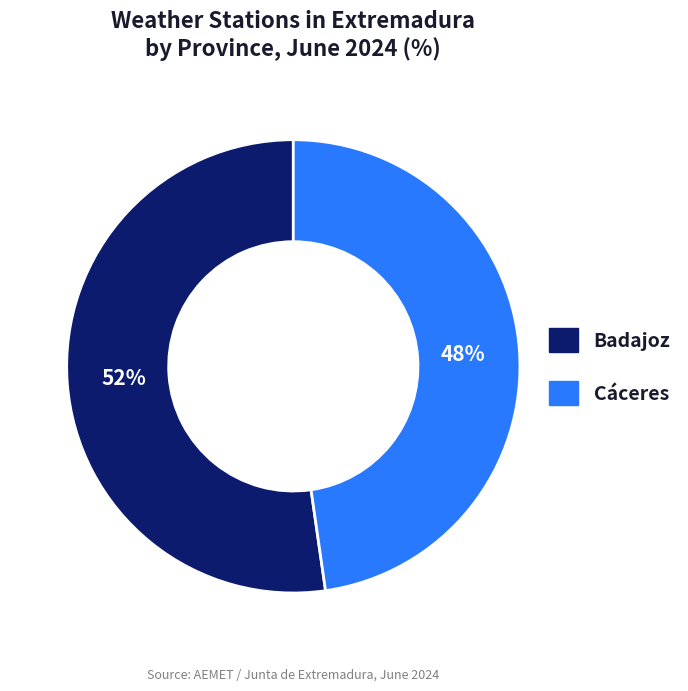

To the nearest percent, what is the combined percentage of Badajoz and Cáceres?

100%